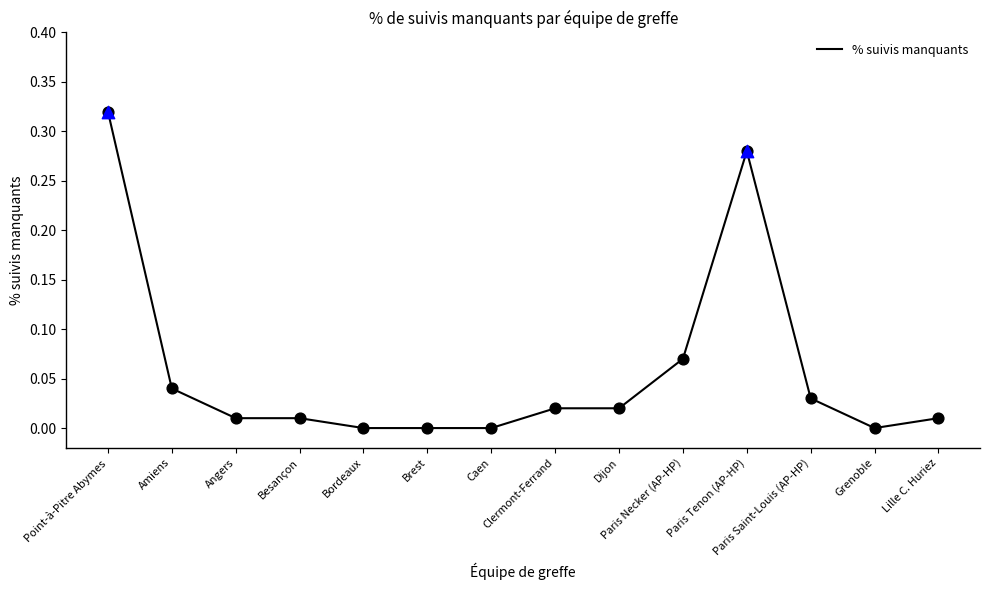

What is the change in value from Caen to Paris Tenon (AP-HP)?

+0.3